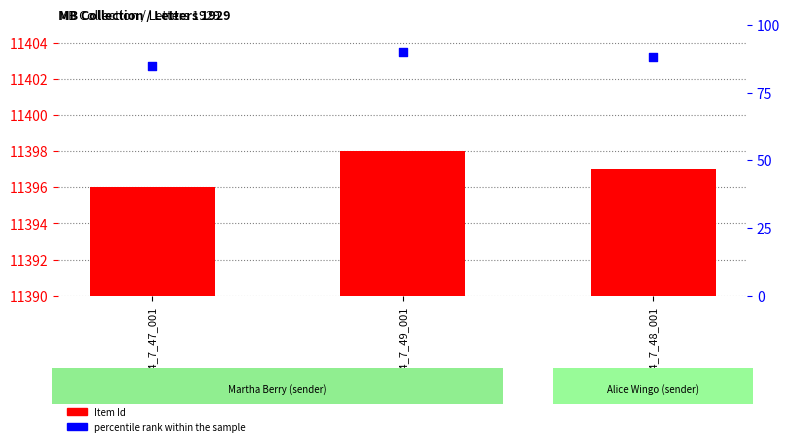

Is the value of Item Id at MB74_7_49_001 greater than the value of percentile rank within the sample at MB74_7_49_001?

Yes